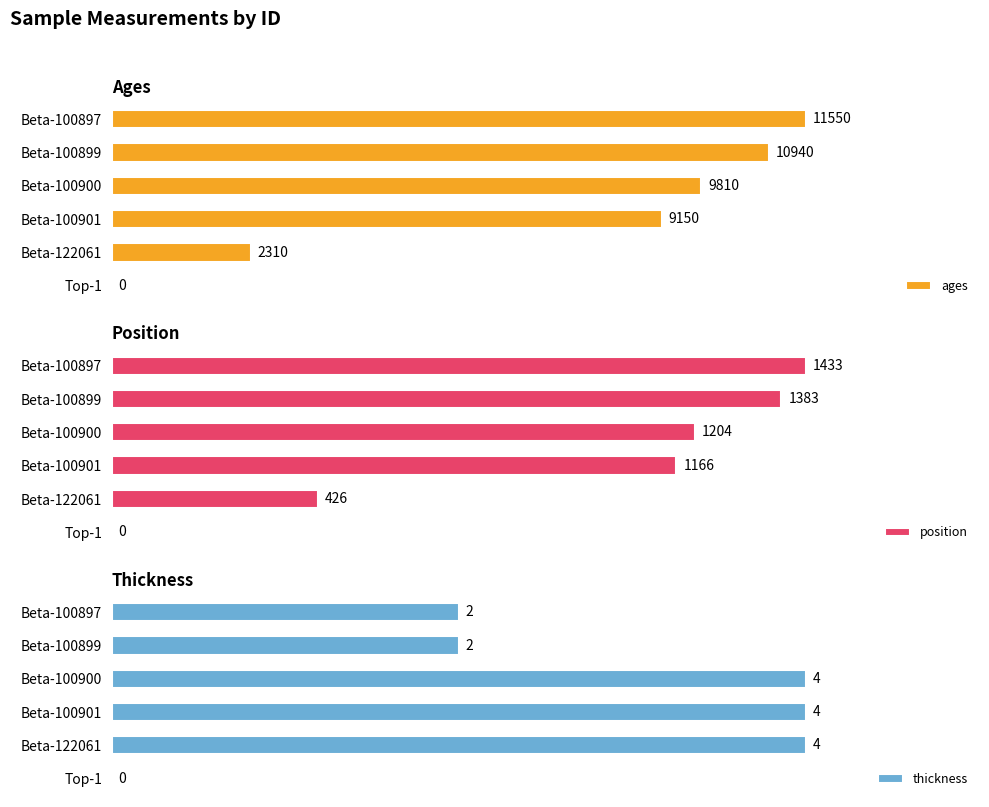

Are the bars grouped side by side (vs. stacked)?

Yes